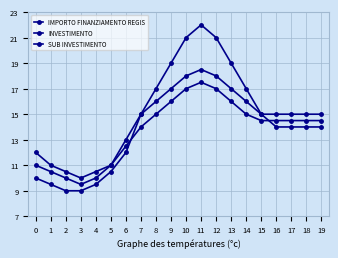

Reading left to right, extract all data points from this chart.

IMPORTO FINANZIAMENTO REGIS: 10.0	9.5	9.0	9.0	9.5	10.5	12.0	15.0	17.0	19.0	21.0	22.0	21.0	19.0	17.0	15.0	14.0	14.0	14.0	14.0
INVESTIMENTO: 12.0	11.0	10.5	10.0	10.5	11.0	13.0	15.0	16.0	17.0	18.0	18.5	18.0	17.0	16.0	15.0	15.0	15.0	15.0	15.0
SUB INVESTIMENTO: 11.0	10.5	10.0	9.5	10.0	11.0	12.5	14.0	15.0	16.0	17.0	17.5	17.0	16.0	15.0	14.5	14.5	14.5	14.5	14.5